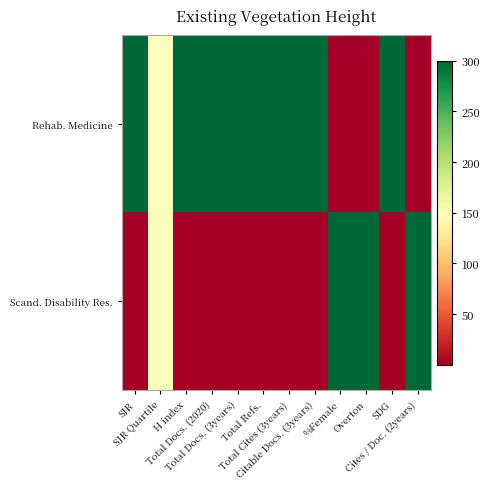

Rank the series by their maximum value, from highest to lowest.

Rehab. Medicine, Scand. Disability Res.